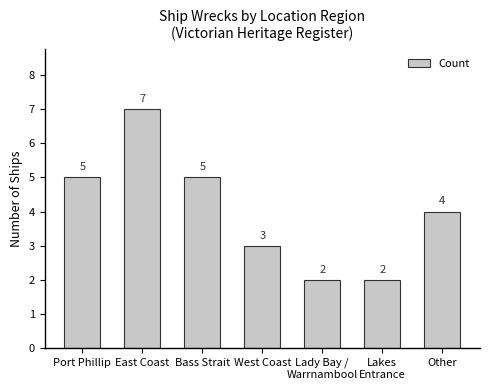

What is the maximum value shown in the chart?

7